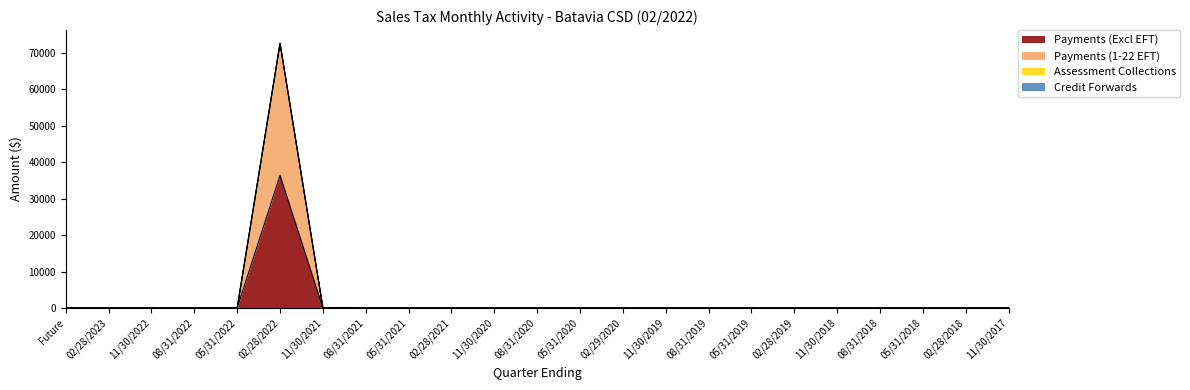

At which category is the sum across all series the highest?

02/28/2022